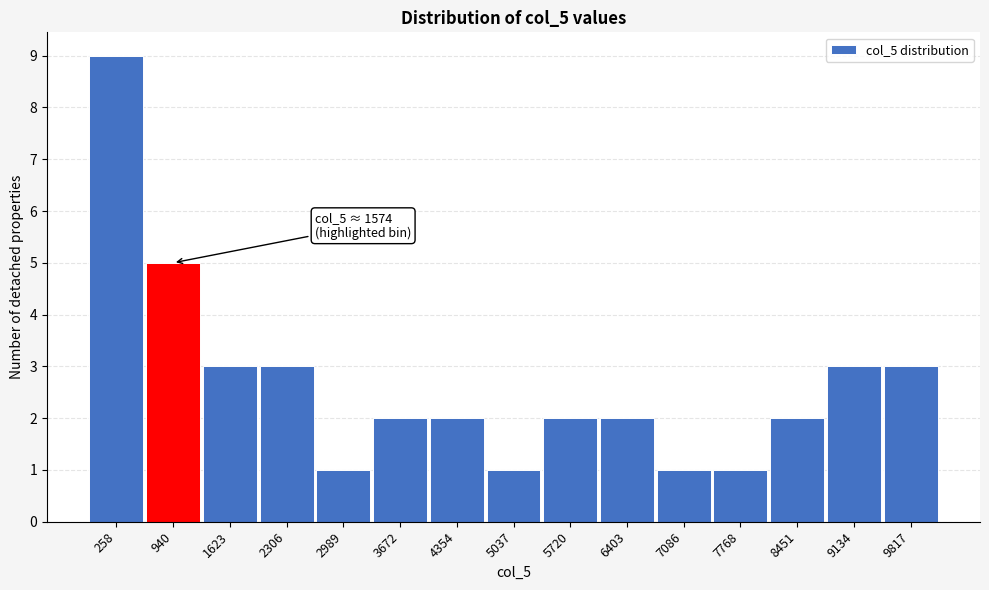

Reading left to right, list all the values displayed in this chart.

258=9	940=5	1623=3	2306=3	2989=1	3672=2	4354=2	5037=1	5720=2	6403=2	7086=1	7768=1	8451=2	9134=3	9817=3